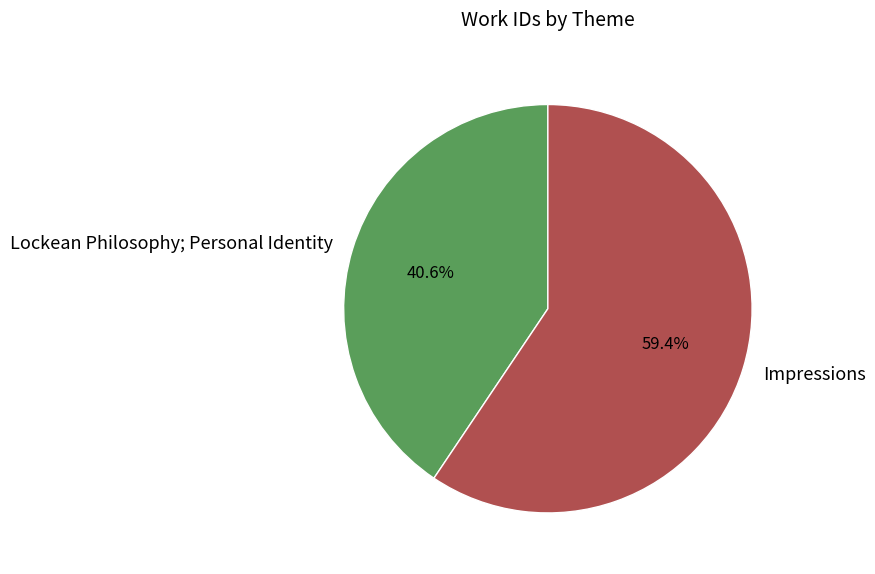

Is it true that Impressions is 59% of the pie?

True